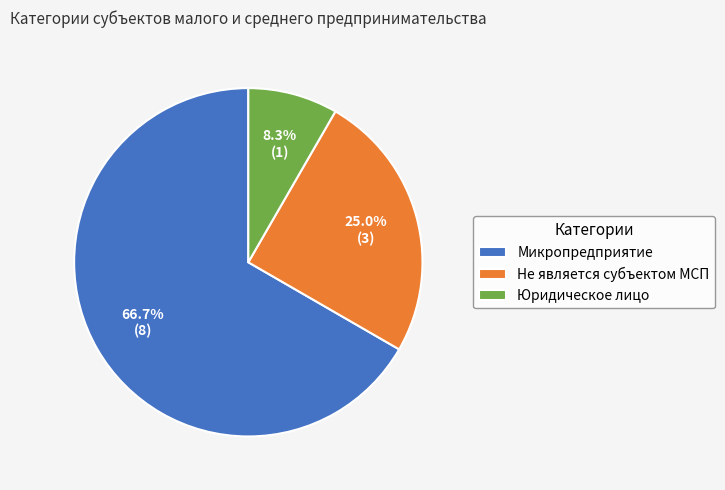

Rank the categories by value from lowest to highest.

Юридическое лицо, Не является субъектом МСП, Микропредприятие